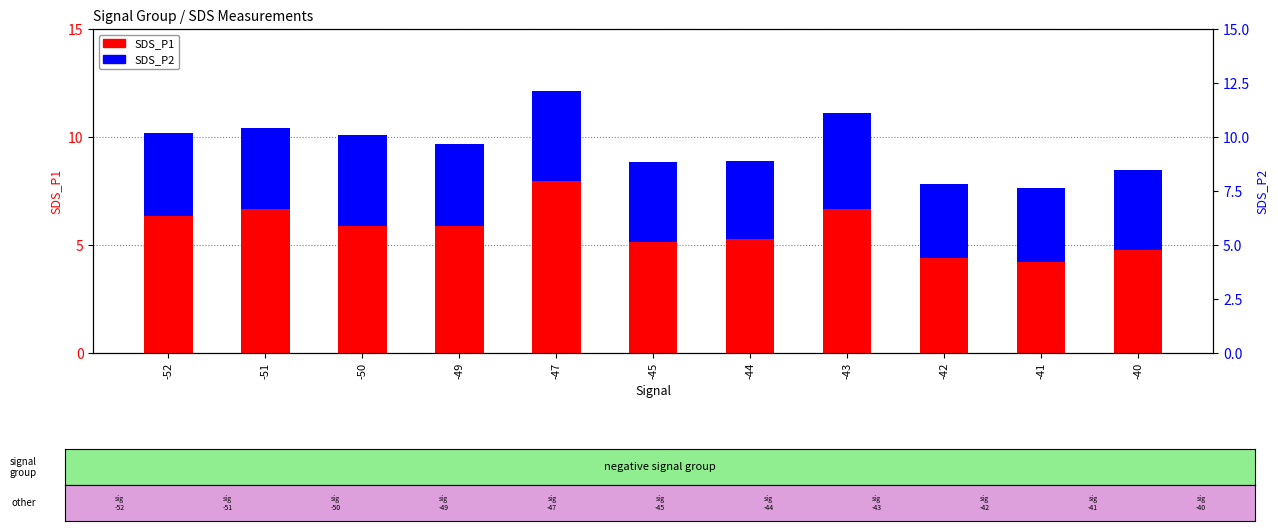

Reading left to right, extract all data points from this chart.

SDS_P1: 6.3	6.7	5.9	5.9	8.0	5.2	5.3	6.7	4.4	4.2	4.8
SDS_P2: 3.8	3.8	4.2	3.8	4.2	3.7	3.6	4.5	3.5	3.4	3.7